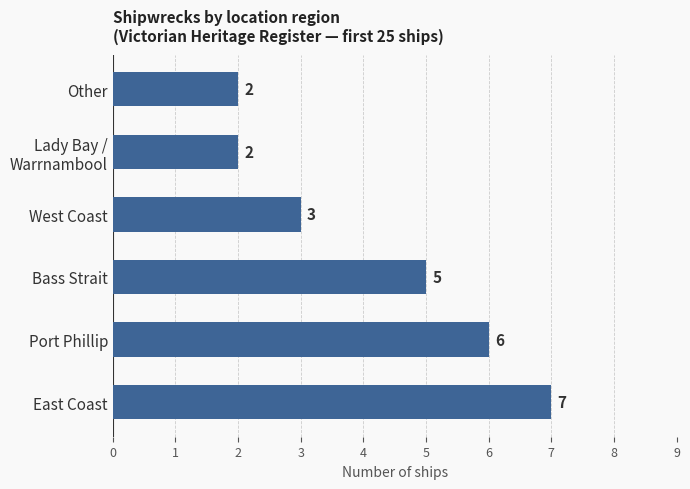

How many data points does each series have?

6